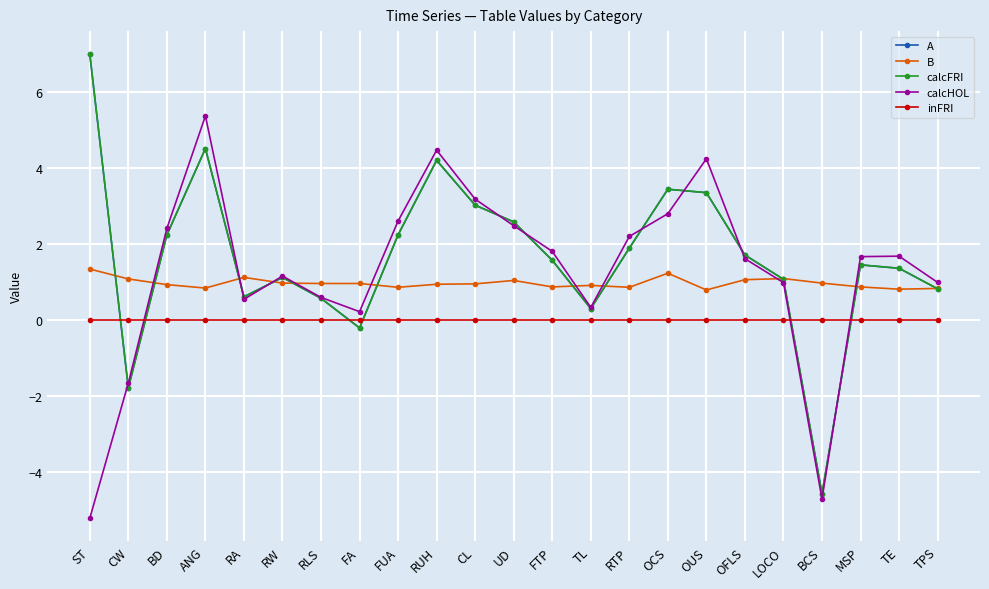

Reading left to right, transcribe all the data shown in this chart.

A: ST=7.0	CW=-1.8	BD=2.2	ANG=4.5	RA=0.6	RW=1.1	RLS=0.6	FA=-0.2	FUA=2.2	RUH=4.2	CL=3.0	UD=2.6	FTP=1.6	TL=0.3	RTP=1.9	OCS=3.4	OUS=3.4	OFLS=1.7	LOCO=1.1	BCS=-4.6	MSP=1.4	TE=1.4	TPS=0.8
B: ST=1.3	CW=1.1	BD=0.9	ANG=0.8	RA=1.1	RW=1.0	RLS=1.0	FA=1.0	FUA=0.9	RUH=0.9	CL=0.9	UD=1.0	FTP=0.9	TL=0.9	RTP=0.9	OCS=1.2	OUS=0.8	OFLS=1.1	LOCO=1.1	BCS=1.0	MSP=0.9	TE=0.8	TPS=0.8
calcFRI: ST=7.0	CW=-1.8	BD=2.2	ANG=4.5	RA=0.6	RW=1.1	RLS=0.6	FA=-0.2	FUA=2.2	RUH=4.2	CL=3.0	UD=2.6	FTP=1.6	TL=0.3	RTP=1.9	OCS=3.4	OUS=3.4	OFLS=1.7	LOCO=1.1	BCS=-4.6	MSP=1.4	TE=1.4	TPS=0.8
calcHOL: ST=-5.2	CW=-1.7	BD=2.4	ANG=5.4	RA=0.5	RW=1.2	RLS=0.6	FA=0.2	FUA=2.6	RUH=4.5	CL=3.2	UD=2.5	FTP=1.8	TL=0.3	RTP=2.2	OCS=2.8	OUS=4.2	OFLS=1.6	LOCO=1.0	BCS=-4.7	MSP=1.7	TE=1.7	TPS=1.0
inFRI: ST=0.0	CW=0.0	BD=0.0	ANG=0.0	RA=0.0	RW=0.0	RLS=0.0	FA=0.0	FUA=0.0	RUH=0.0	CL=0.0	UD=0.0	FTP=0.0	TL=0.0	RTP=0.0	OCS=0.0	OUS=0.0	OFLS=0.0	LOCO=0.0	BCS=0.0	MSP=0.0	TE=0.0	TPS=0.0